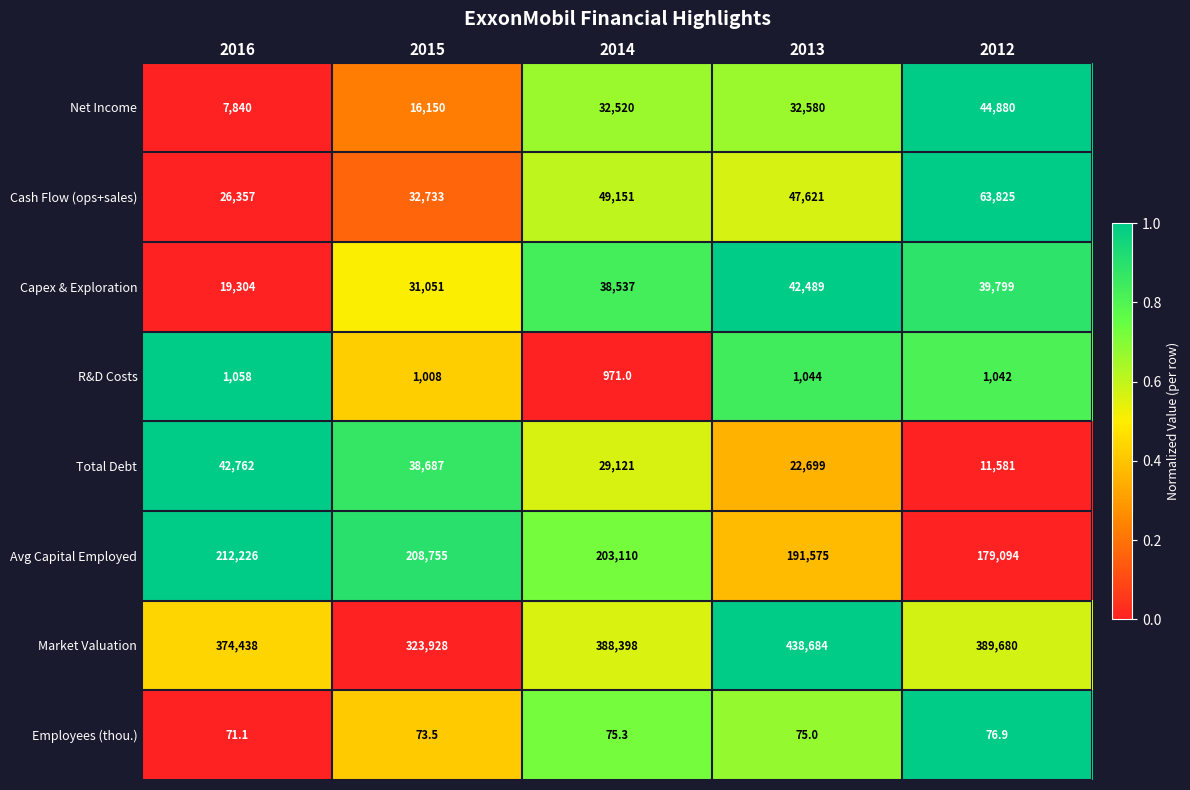

Rank the series at 2015 from lowest to highest value.

Employees (thou.), R&D Costs, Net Income, Capex & Exploration, Cash Flow (ops+sales), Total Debt, Avg Capital Employed, Market Valuation